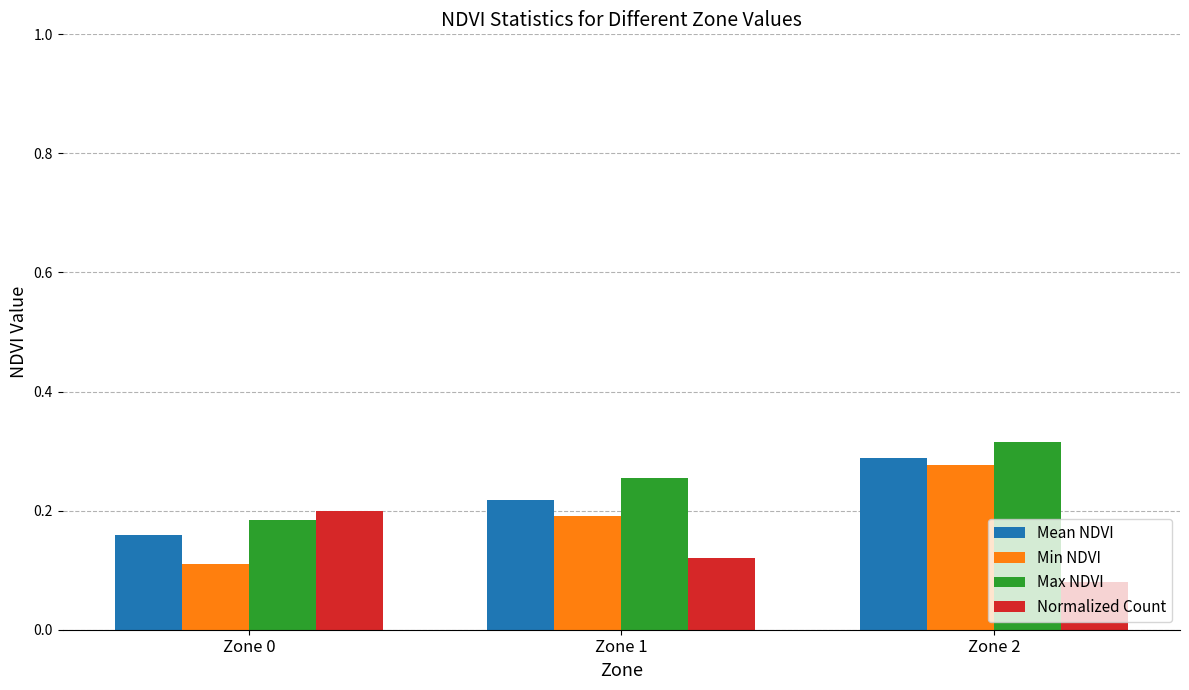

List the series in order of their overall mean, lowest first.

Normalized Count, Min NDVI, Mean NDVI, Max NDVI